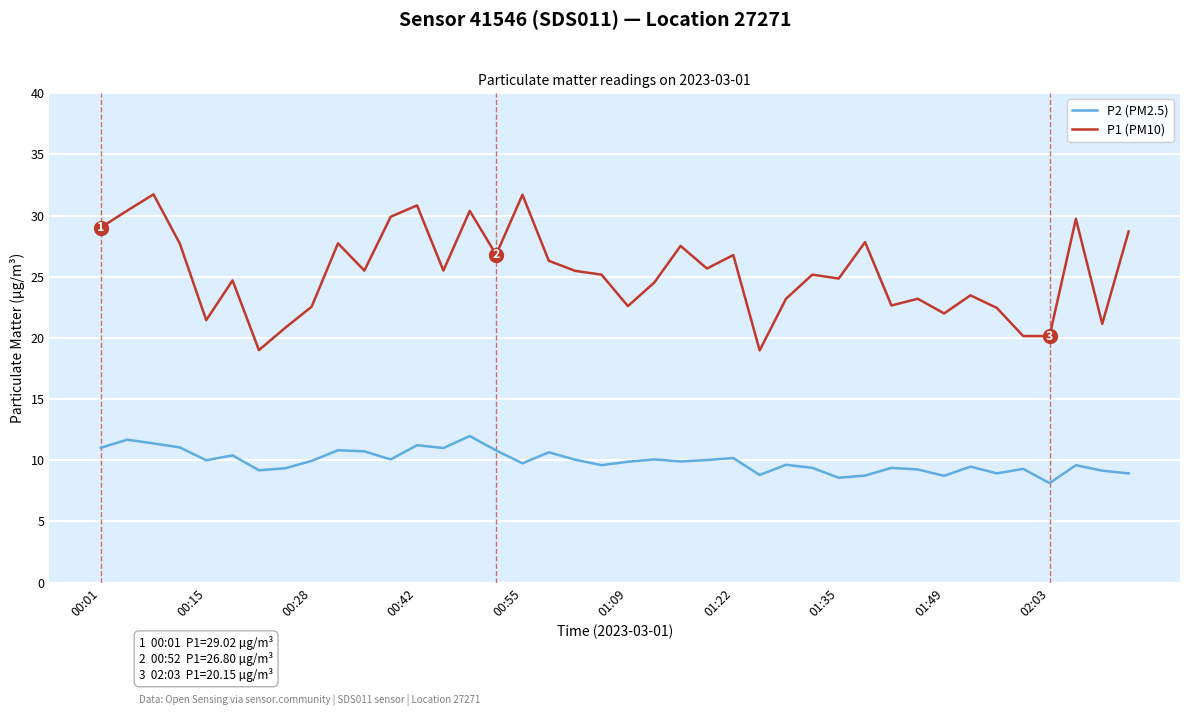

How many lines are shown in the chart?

2